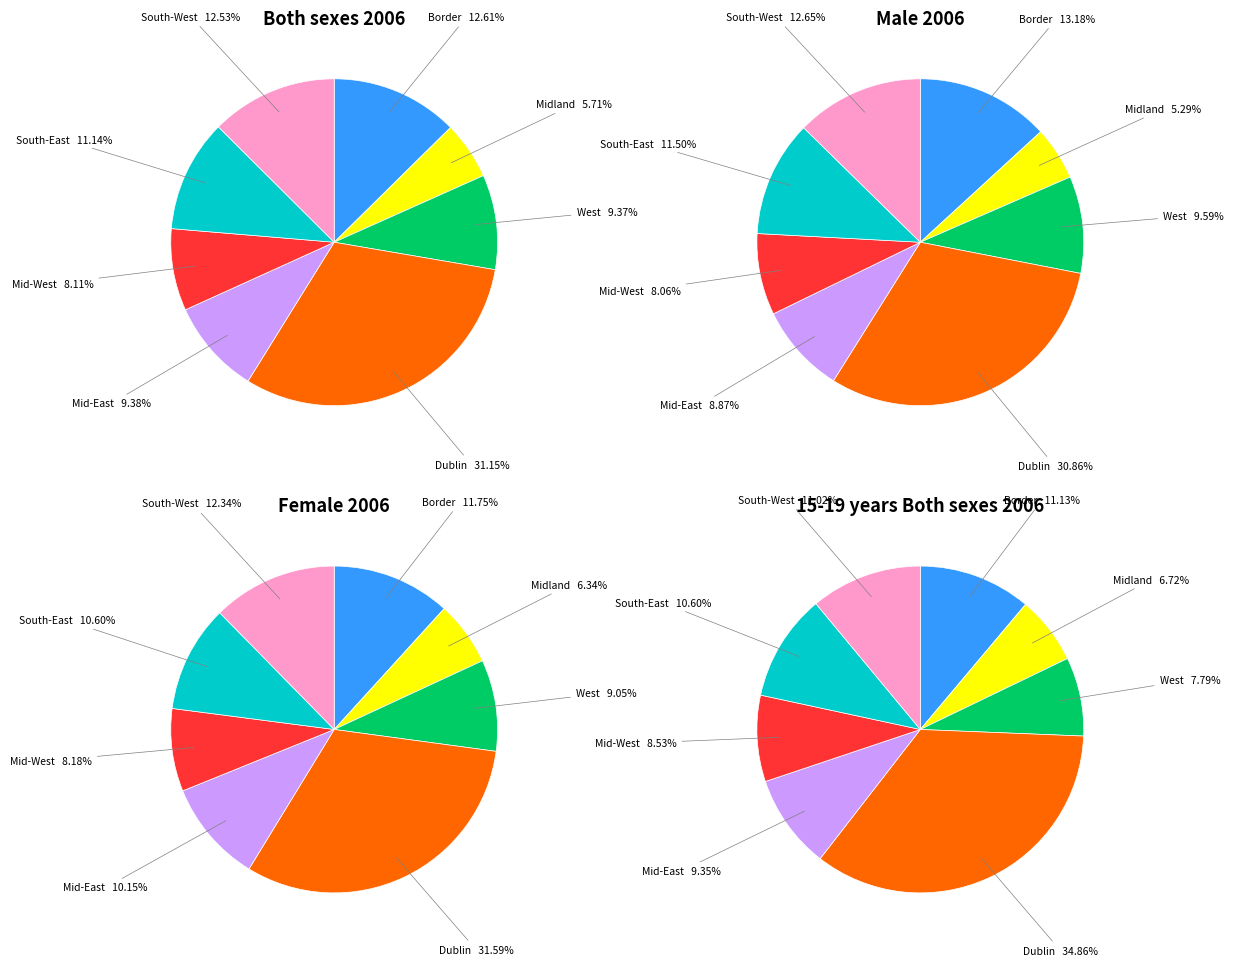

Do Mid-East and Mid-West together represent more than half of the pie?

No